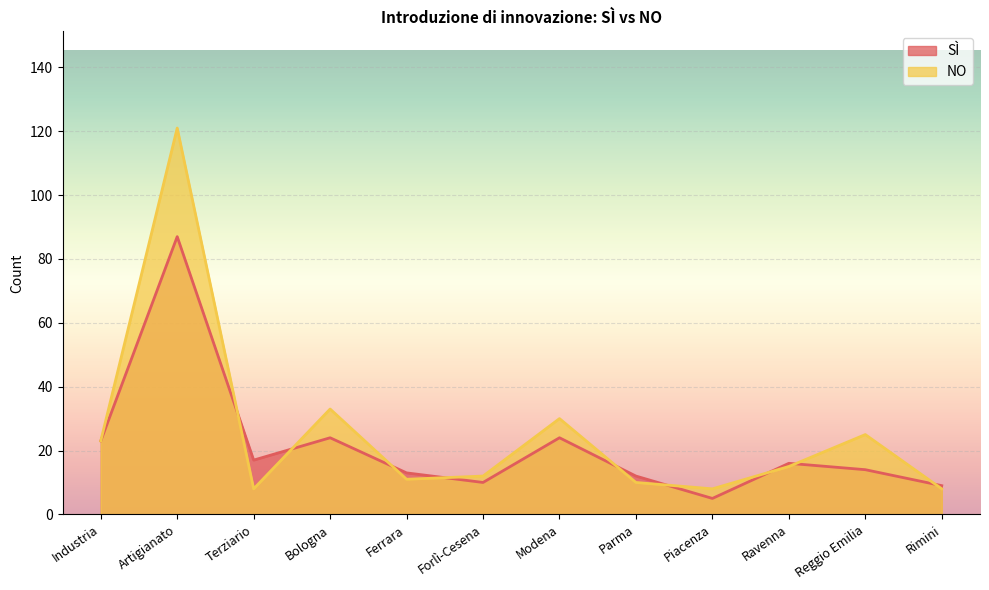

What is the value of the SÌ point at the 7th from the left?

24